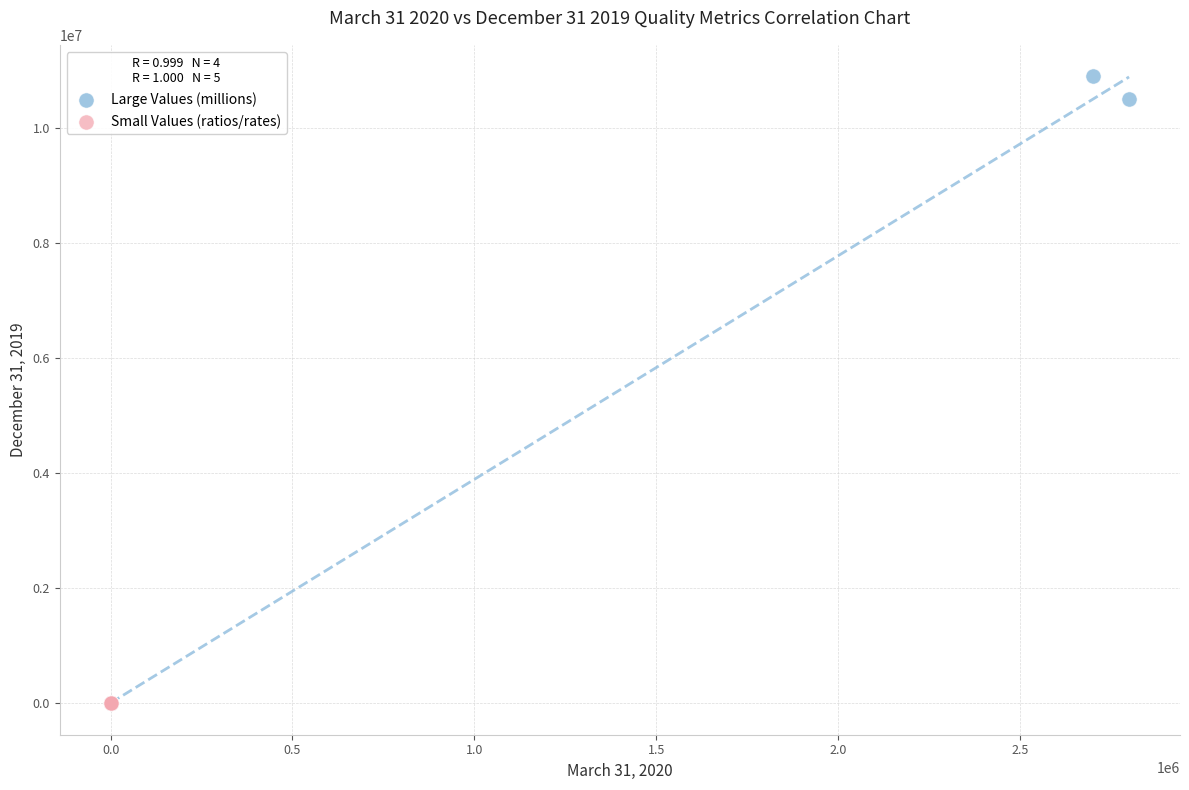

Which series reaches the maximum Y coordinate?

Large Values (millions)